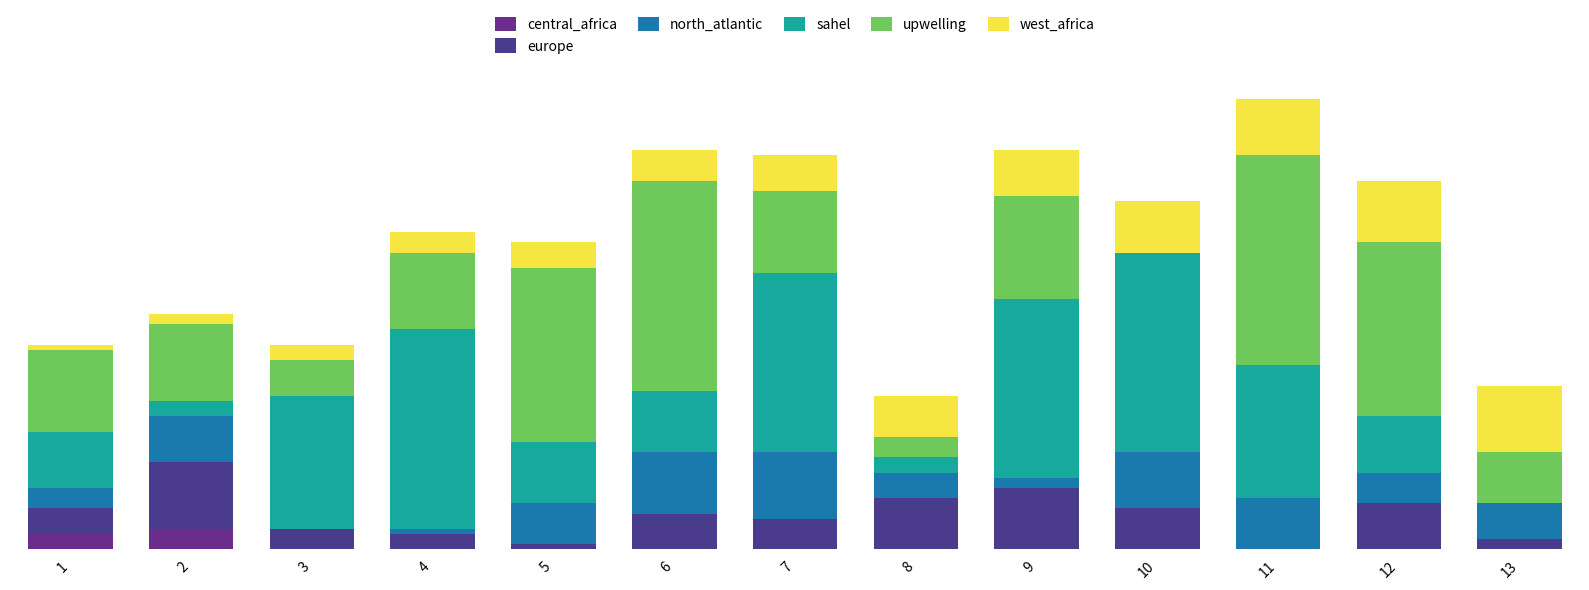

Between 8 and 10, which is larger?

8